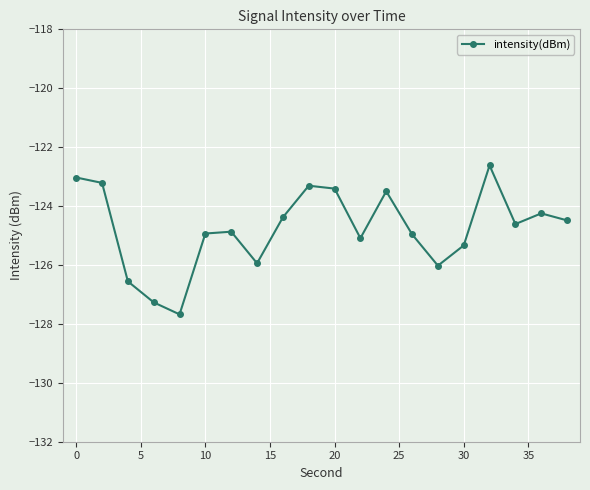

How many lines are shown in the chart?

1